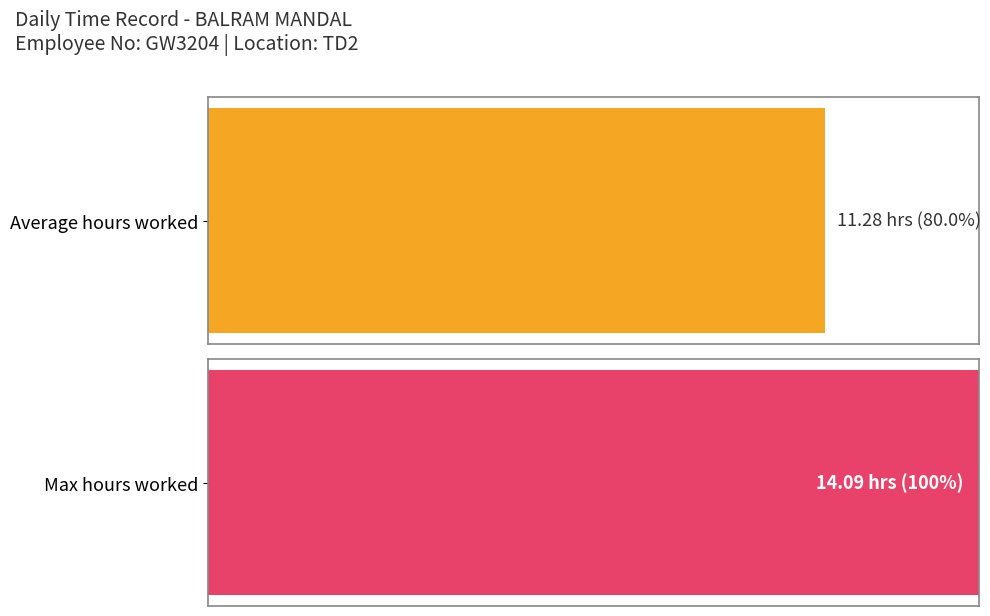

Is it true that the value at 10-Tue is 7.9?

False